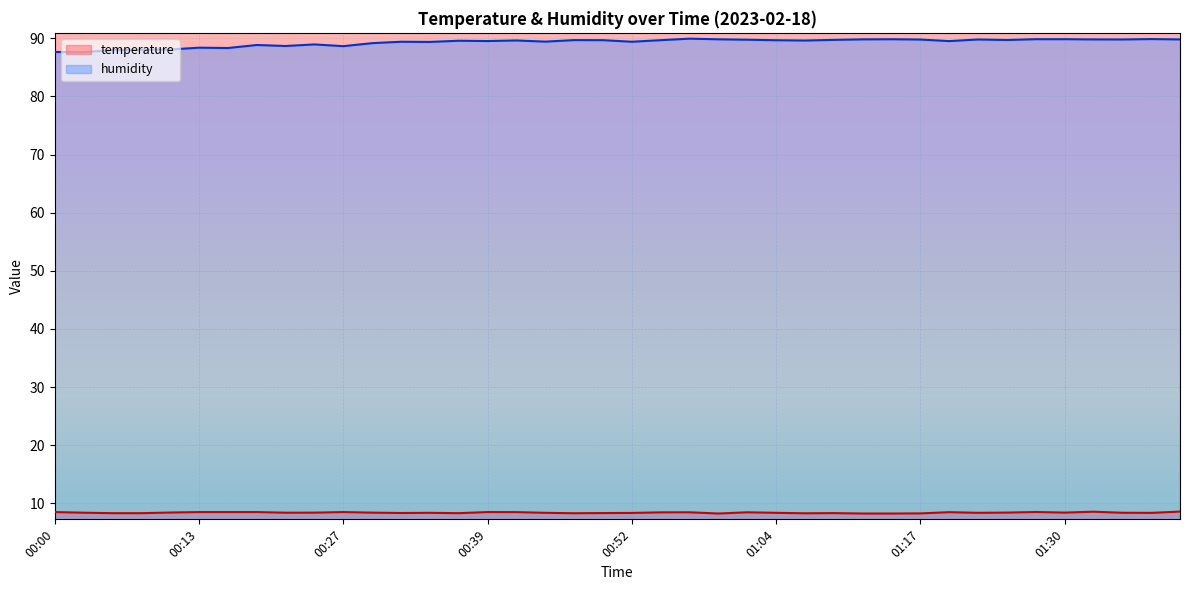

Does the chart display data point markers on the line(s)?

No